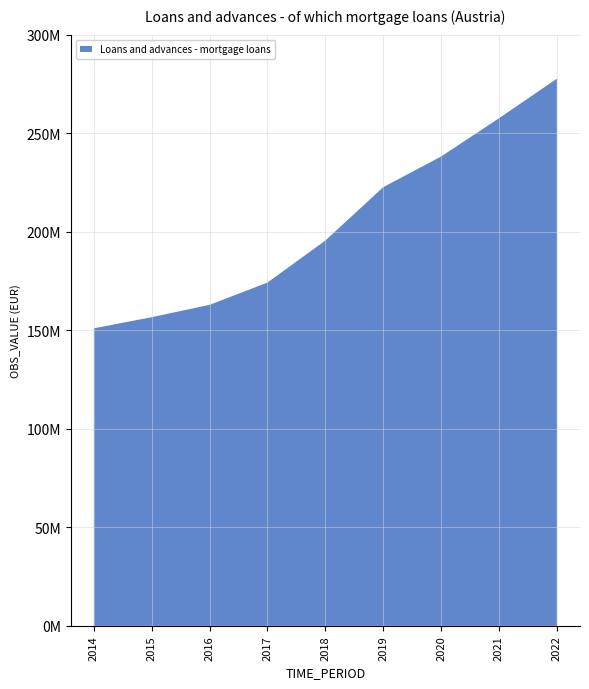

Reading left to right, list all the values displayed in this chart.

150962245	156635691	162893763	174195901	195513023	222603486	238157439	257564051	277647778